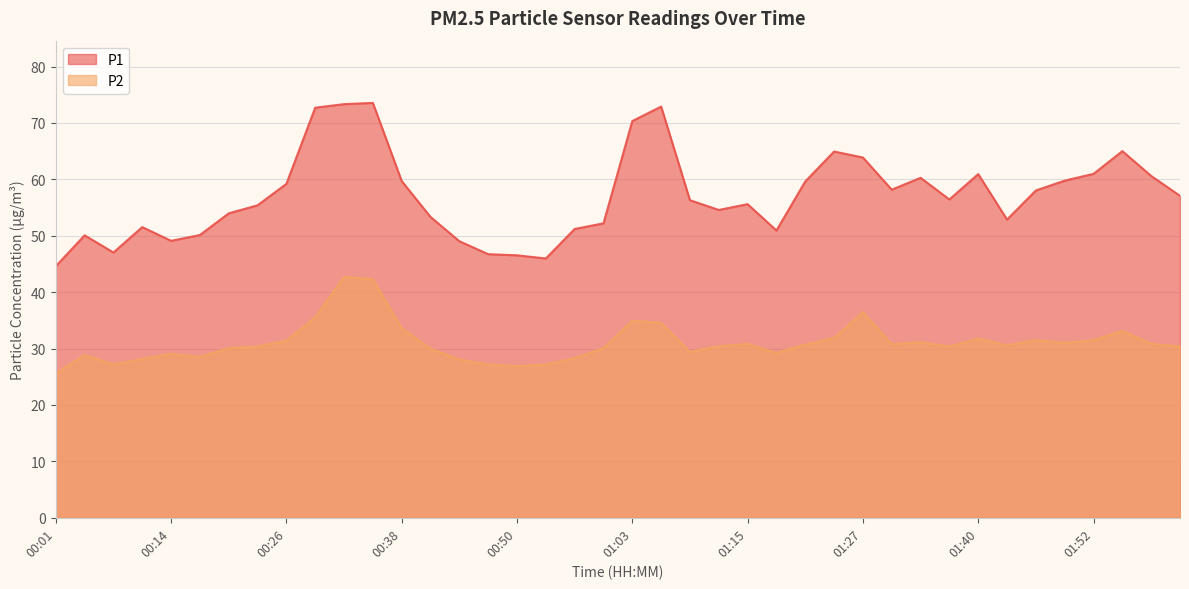

What is the sum of all P2 values?

1242.4